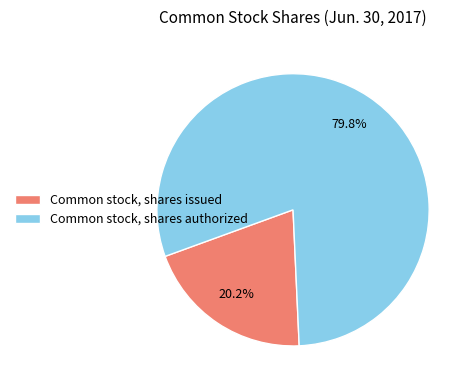

To the nearest percent, what is the average slice percentage?

50%